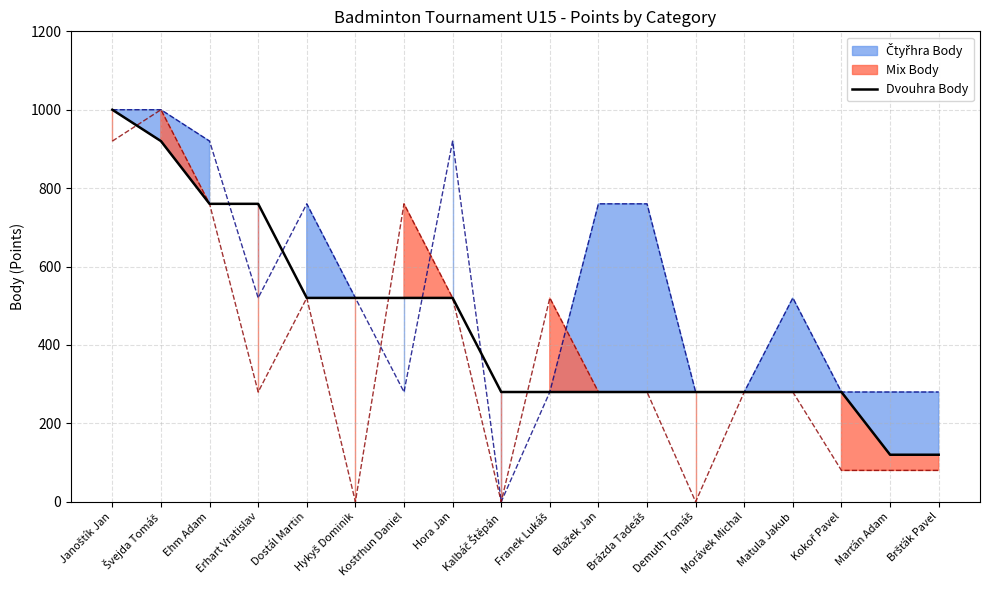

Reading right to left, list all the values displayed in this chart.

Bršťák Pavel=120	Marťán Adam=120	Kokoř Pavel=280	Matula Jakub=280	Morávek Michal=280	Demuth Tomáš=280	Brázda Tadeáš=280	Blažek Jan=280	Franek Lukáš=280	Kalbáč Štěpán=280	Hora Jan=520	Kostrhun Daniel=520	Hykyš Dominik=520	Dostál Martin=520	Erhart Vratislav=760	Ehm Adam=760	Švejda Tomáš=920	Janoštík Jan=1000